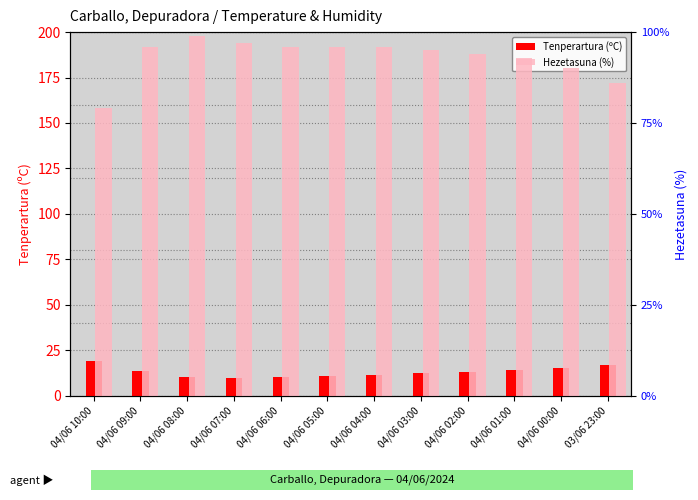

What is the value of the Hezetasuna (%) bar at the 2nd from the left?

96.0